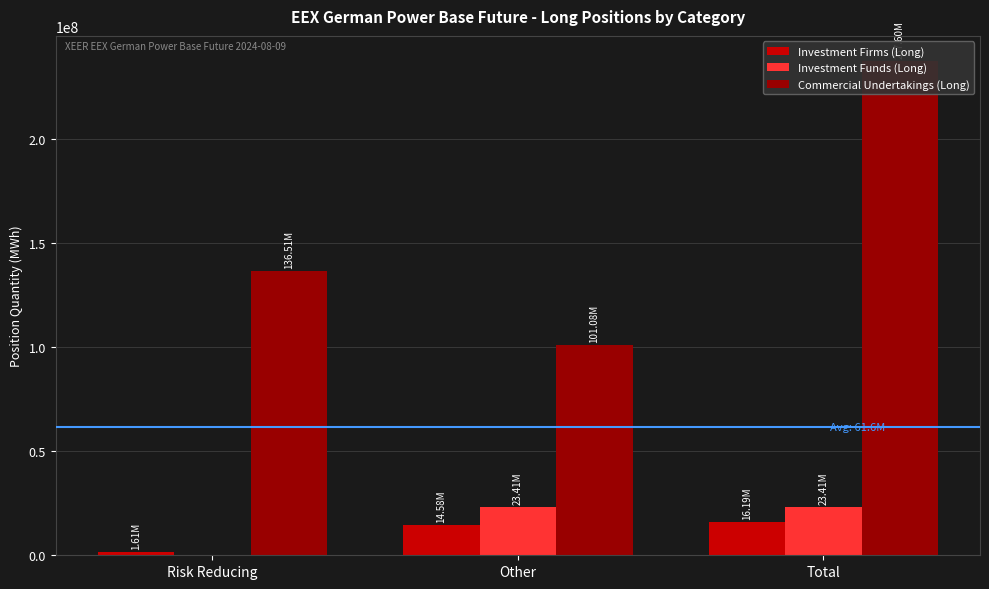

At which label does Investment Funds (Long) reach its minimum?

Risk Reducing